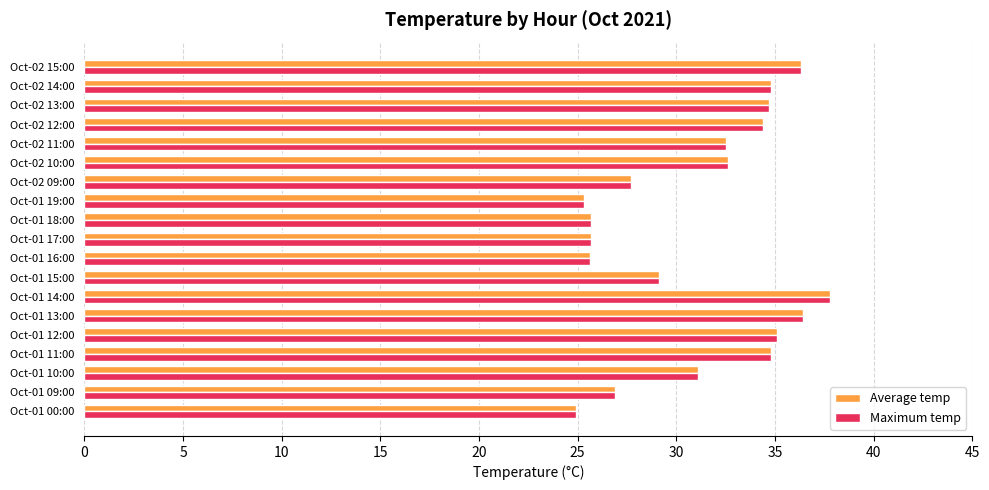

The Average temp series shows 56.7 at Oct-01 12:00. True or false?

False